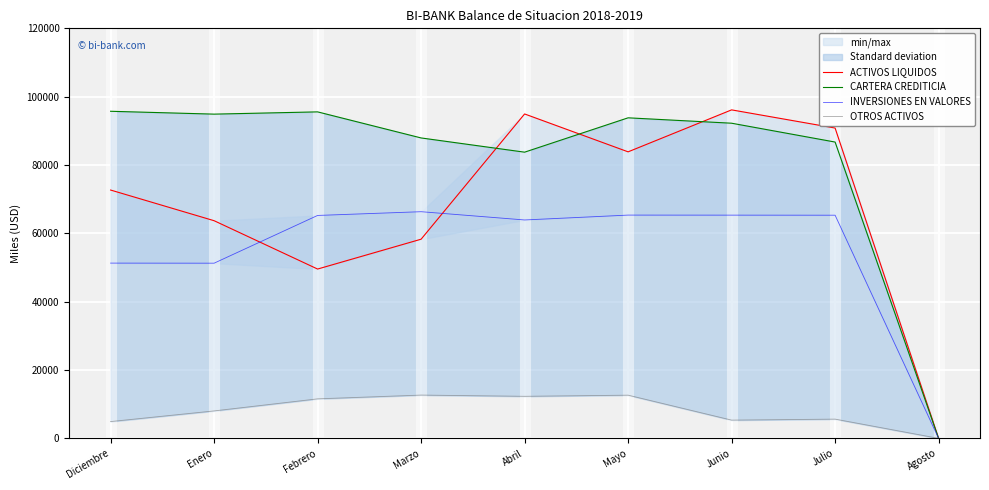

True or false: OTROS ACTIVOS and CARTERA CREDITICIA cross at least once.

False